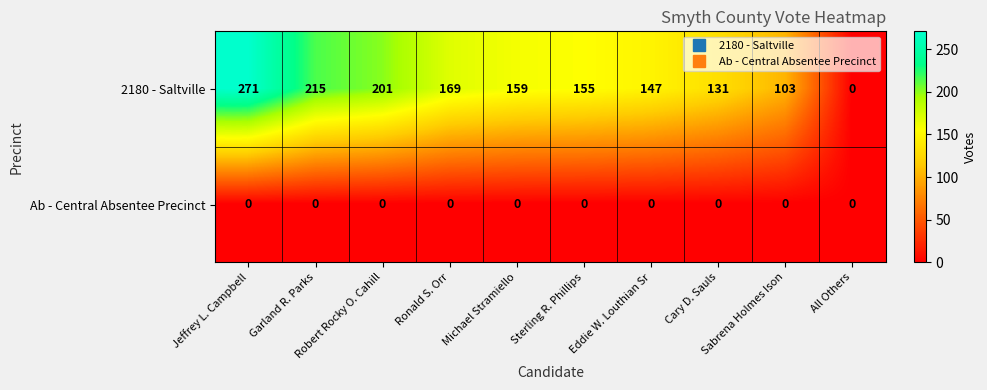

Which series has the largest range (max minus min)?

2180 - Saltville